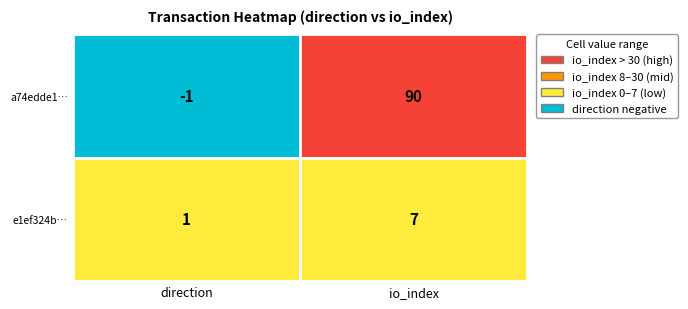

What is the difference between the e1ef324b… values at 0 and 1?

6